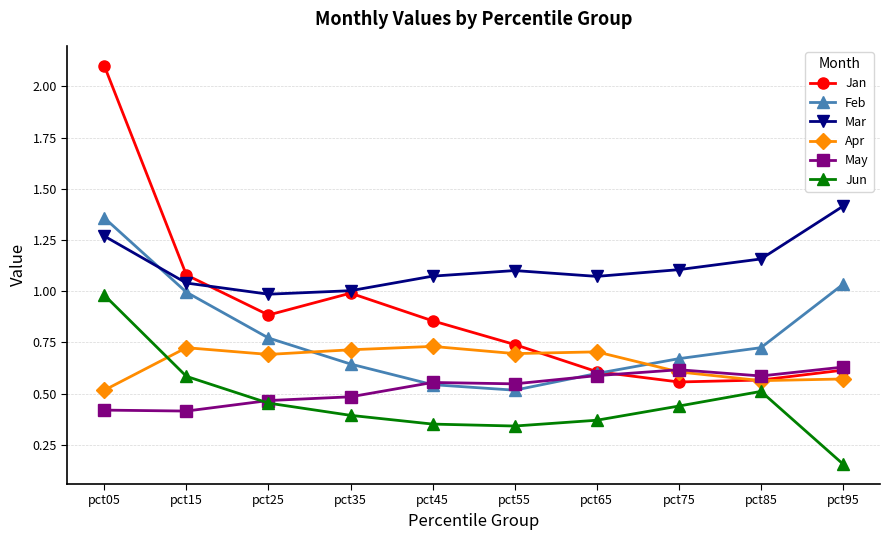

True or false: Mar has a value of 0.6 at pct45.

False